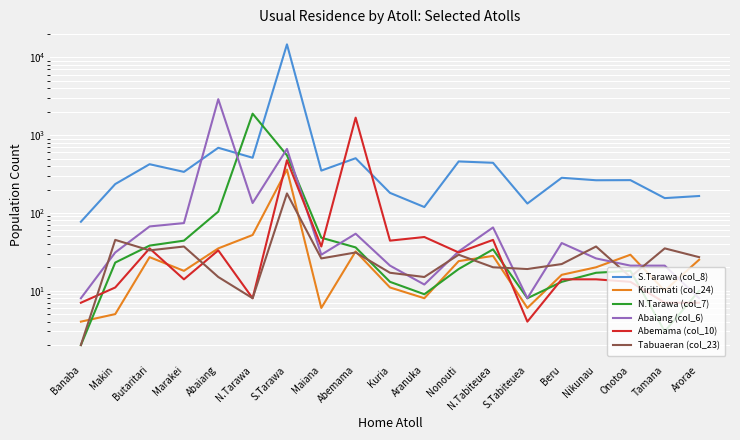

At which category is the sum across all series the highest?

S.Tarawa